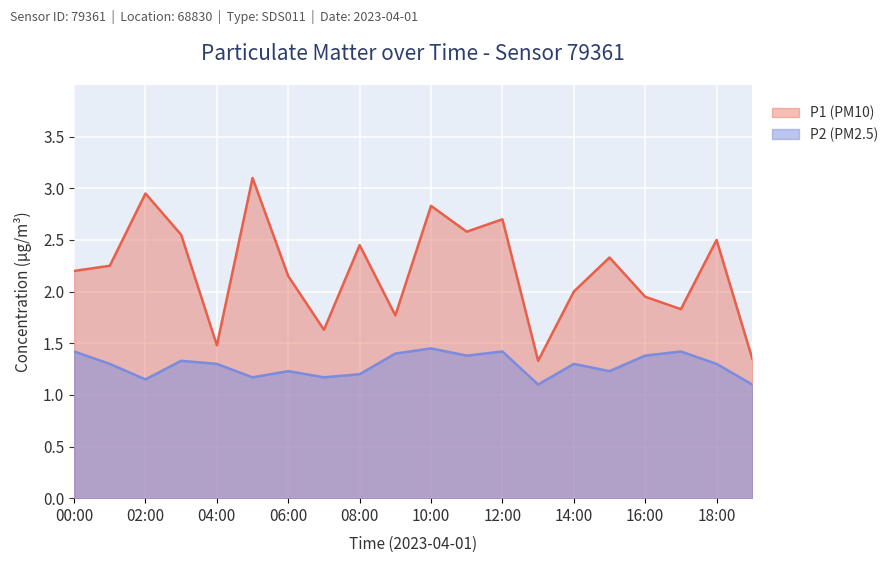

At which category does P1 reach its first local valley?

04:00